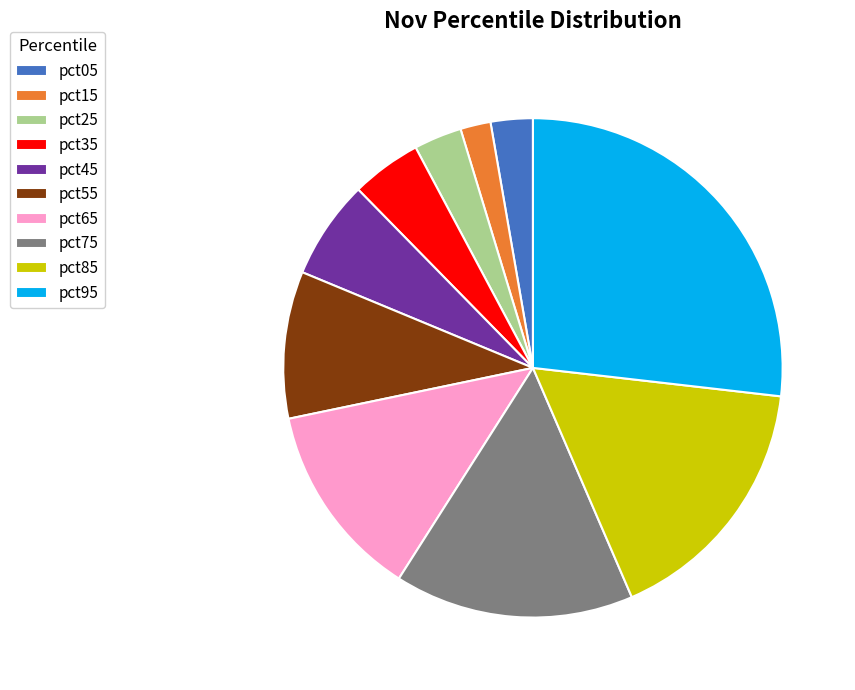

How many segments does this pie chart have?

10